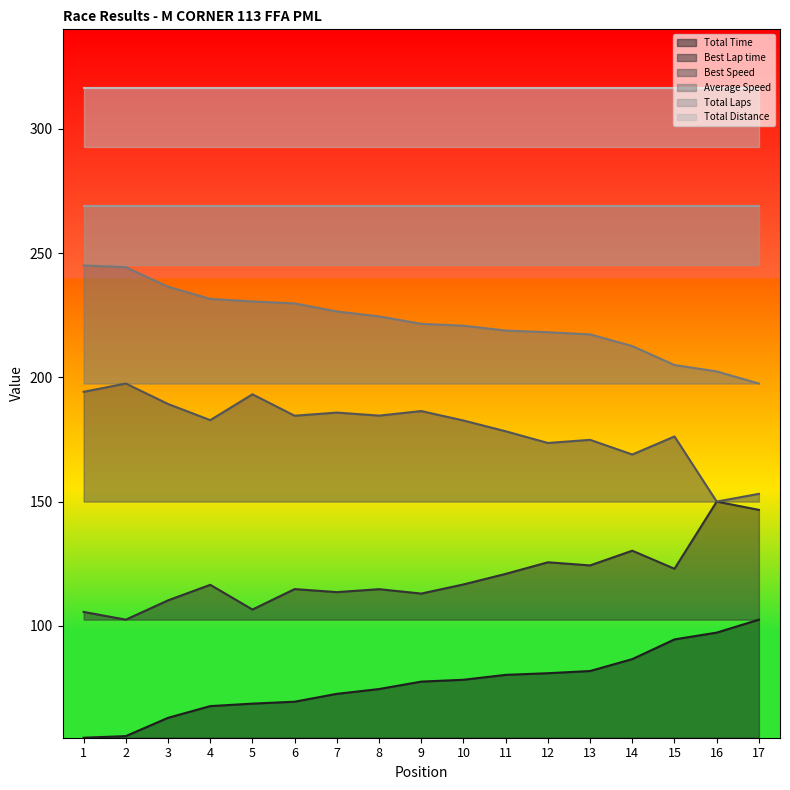

True or false: Best Speed has more than 2 points higher than both neighbors.

True